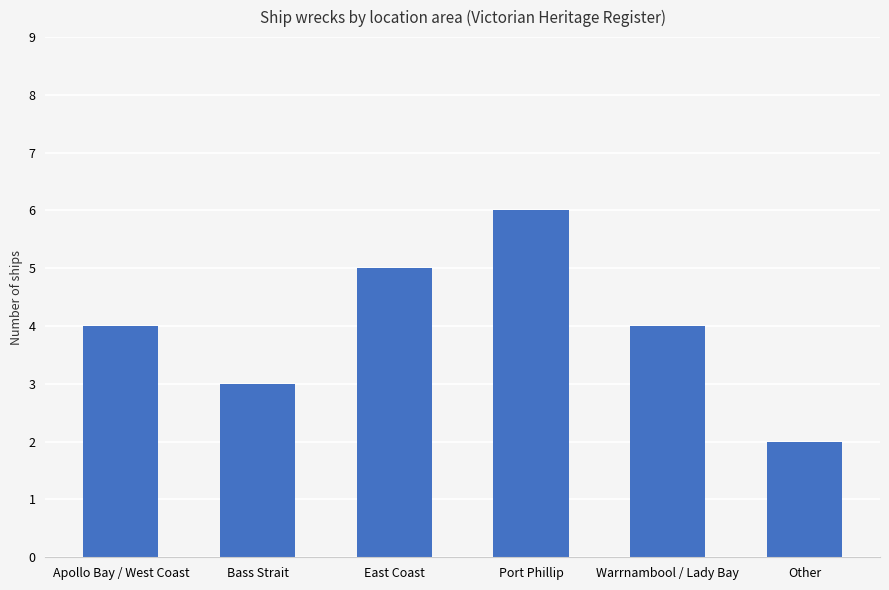

What is the approximate value at Warrnambool / Lady Bay?

4